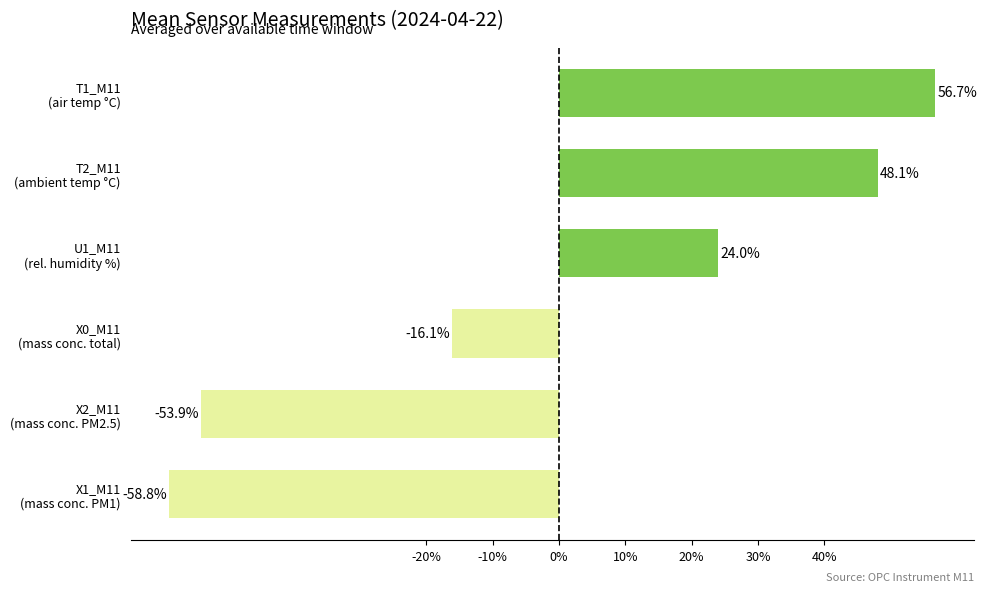

How many values are below 24?

3